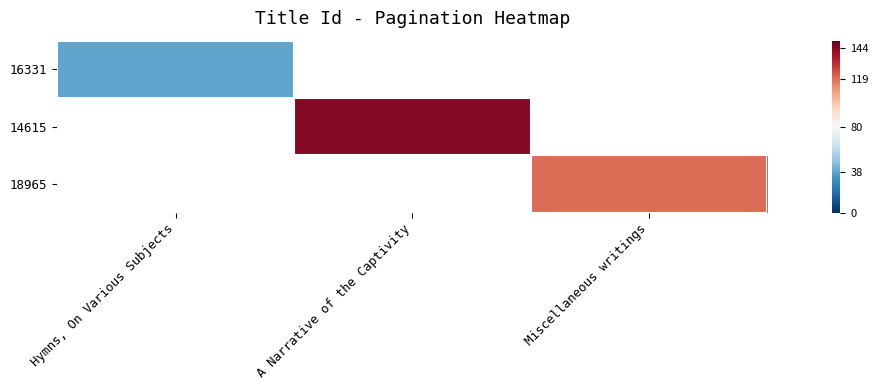

True or false: 14615 has a value of 144.0 at A Narrative of the Captivity.

True